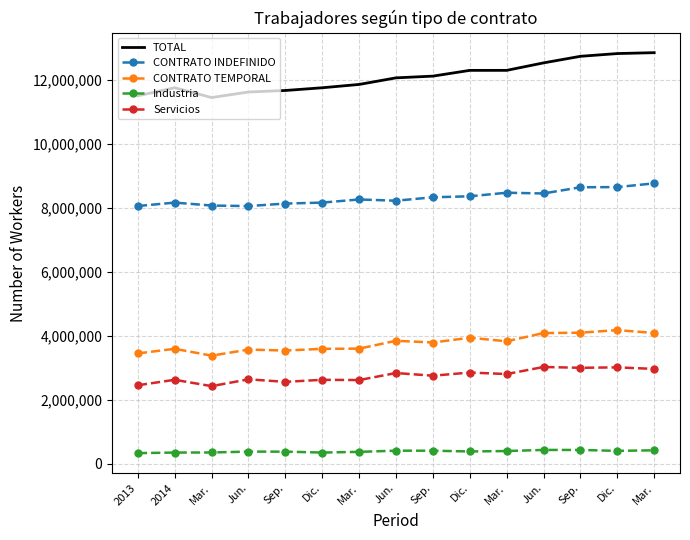

What are all the series names shown in the legend?

TOTAL, CONTRATO INDEFINIDO, CONTRATO TEMPORAL, Industria, Servicios